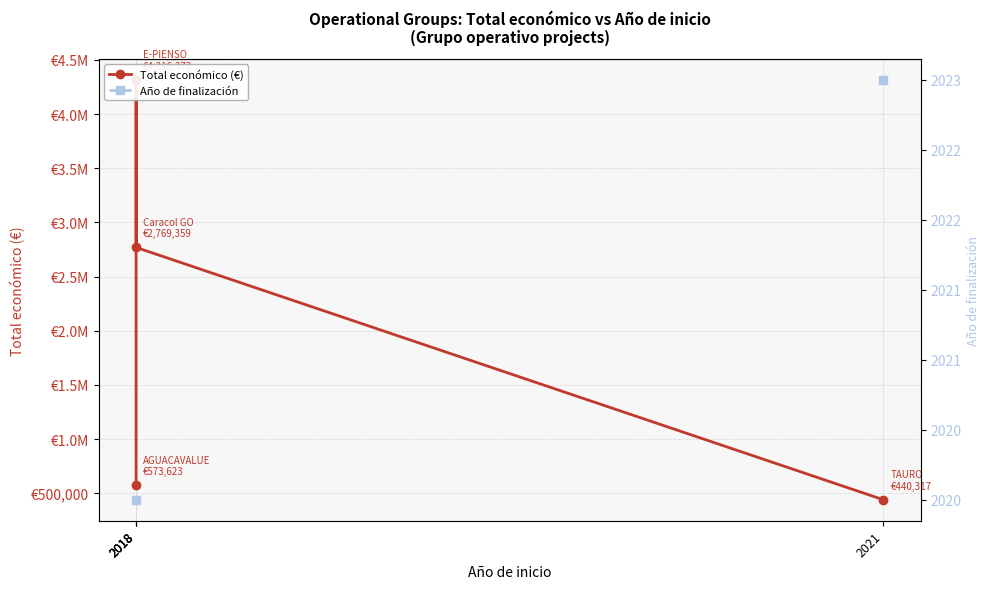

At how many categories does at least one series exceed 3401930?

1